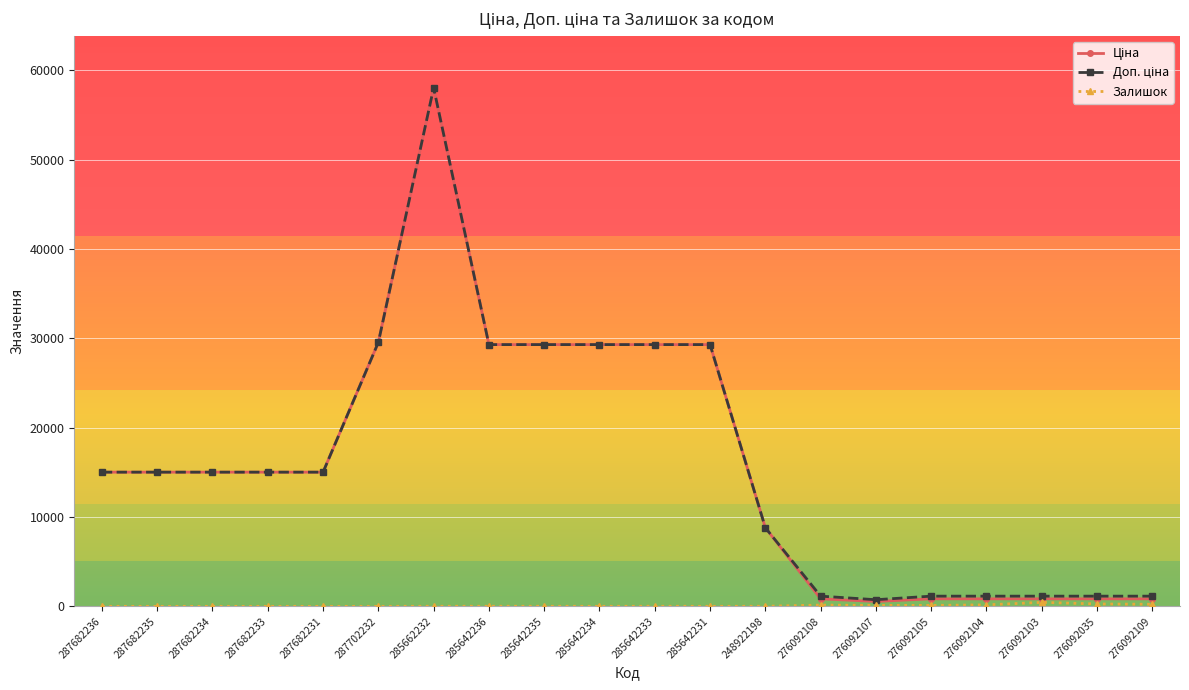

At which category is the sum across all series the highest?

285662232